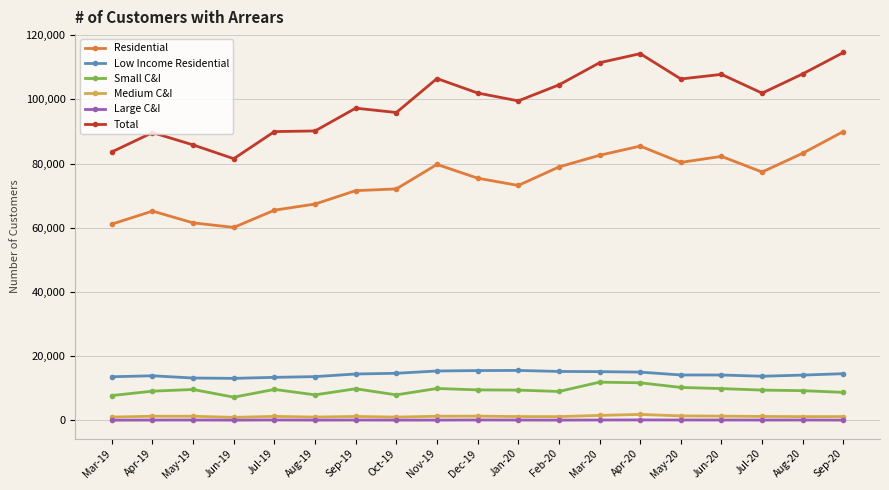

What is the minimum value for Small C&I?

7240